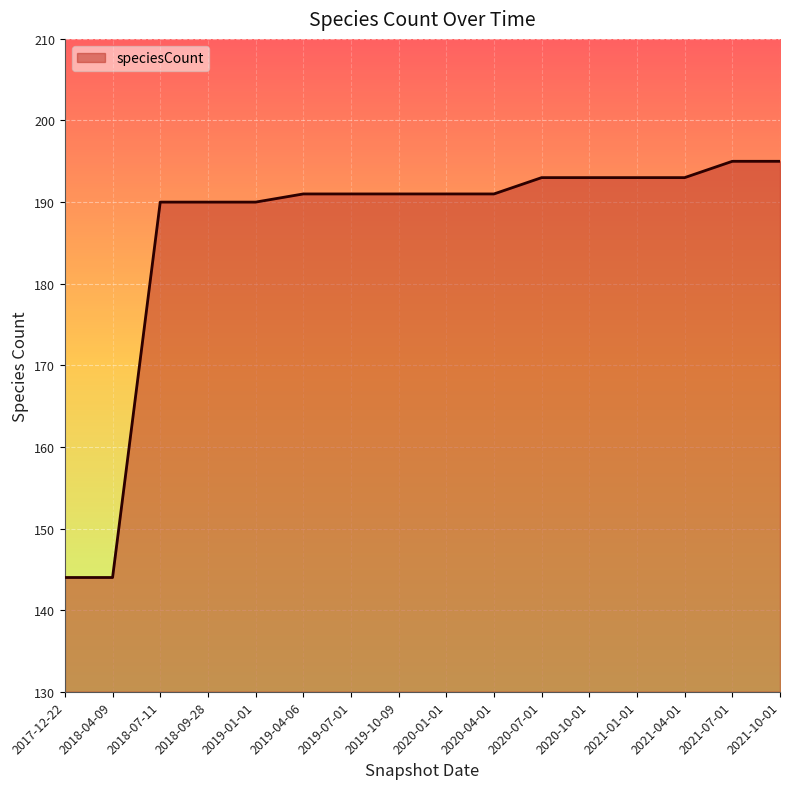

Reading right to left, extract all data points from this chart.

2021-10-01=195	2021-07-01=195	2021-04-01=193	2021-01-01=193	2020-10-01=193	2020-07-01=193	2020-04-01=191	2020-01-01=191	2019-10-09=191	2019-07-01=191	2019-04-06=191	2019-01-01=190	2018-09-28=190	2018-07-11=190	2018-04-09=144	2017-12-22=144